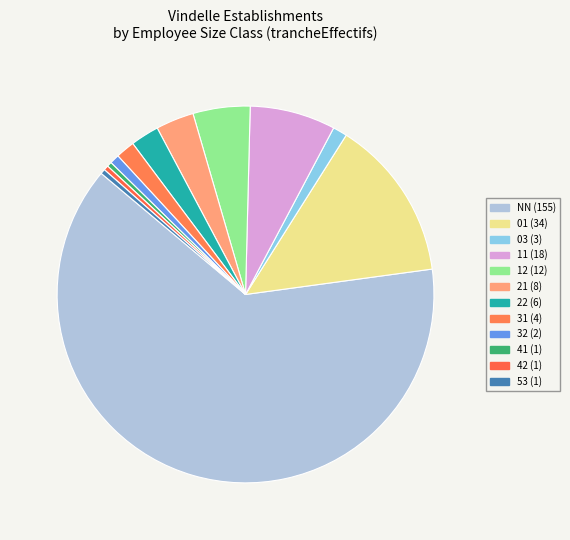

Is the sum of 22 and 41 greater than half?

No